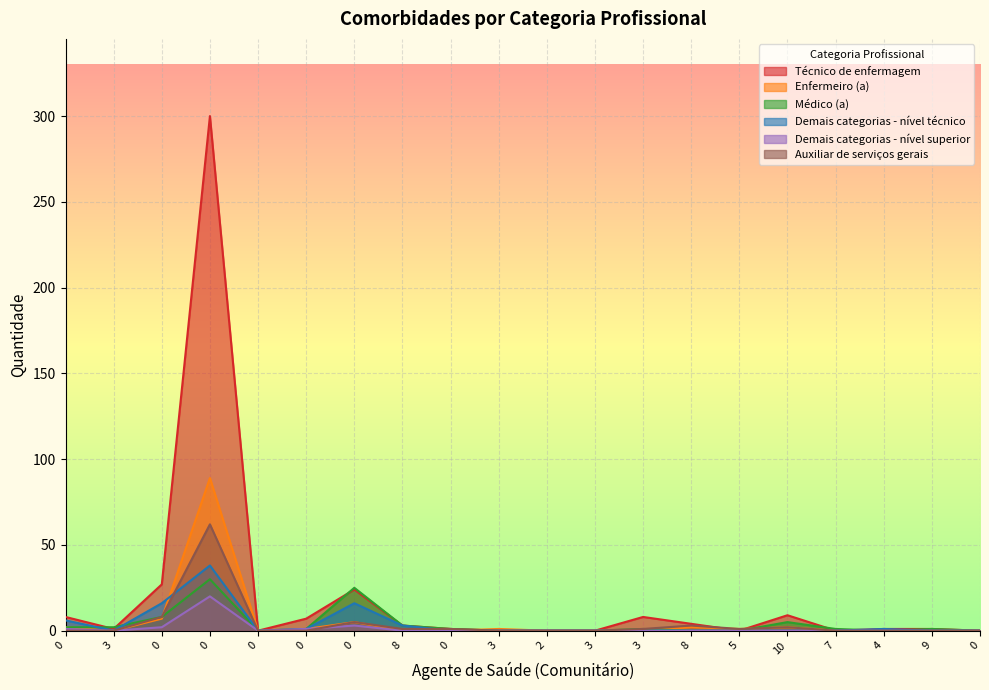

How many lines are shown in the chart?

6